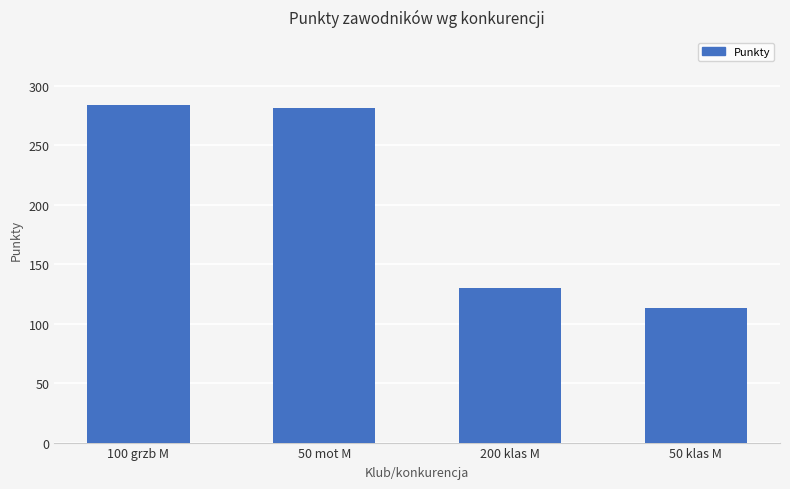

Which label corresponds to the largest value in the chart?

100 grzb M